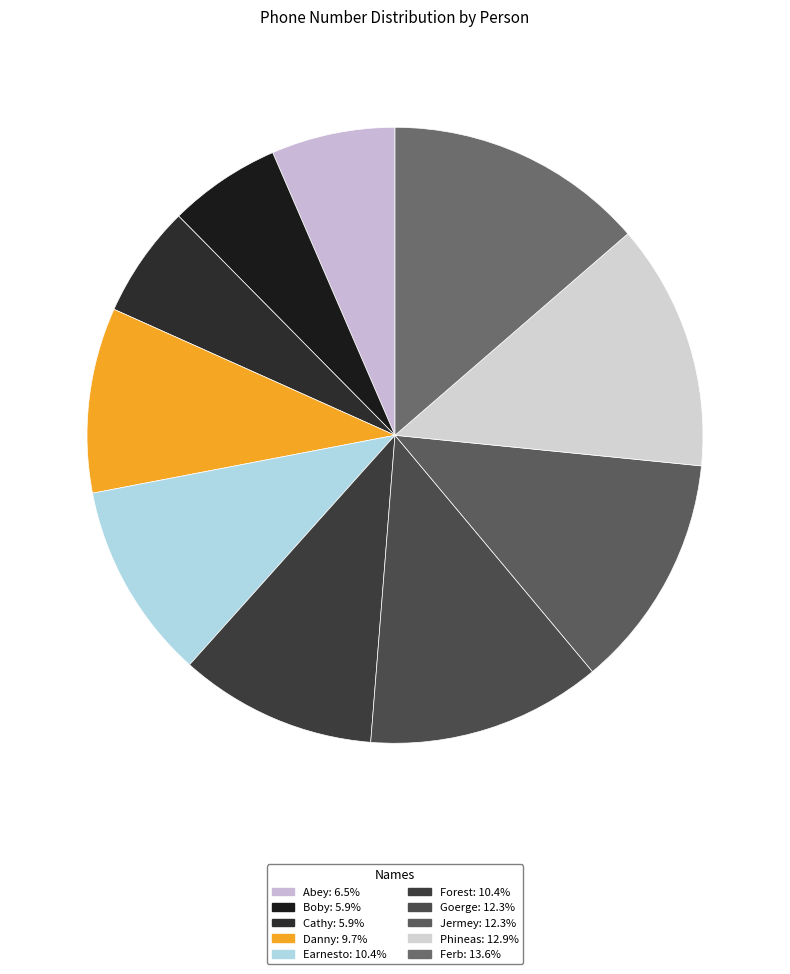

Approximately how many times larger is the value at Forest compared to Phineas?

0.8